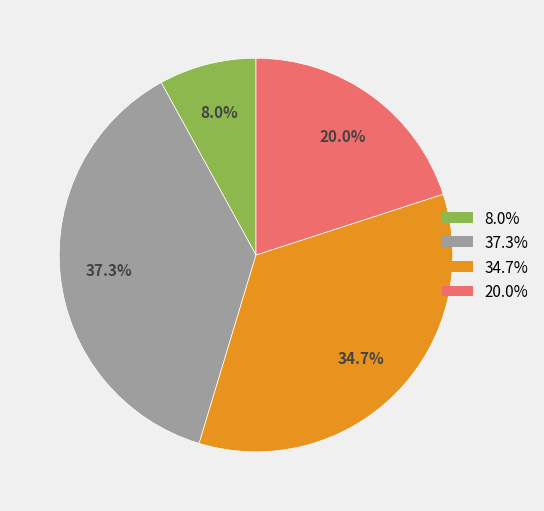

Is there any slice that represents more than half of the pie?

No